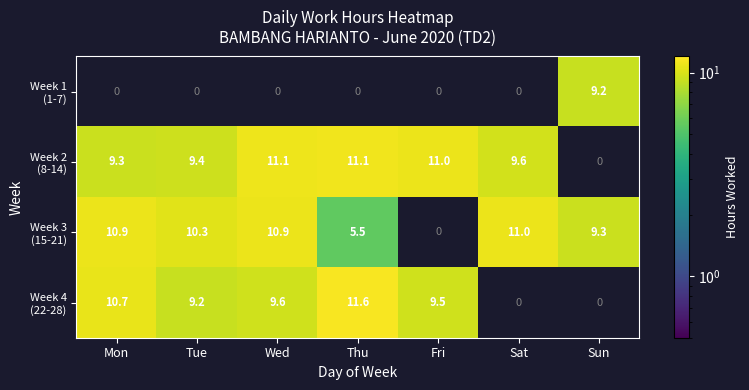

What is the total value across all series at Sat?

20.6